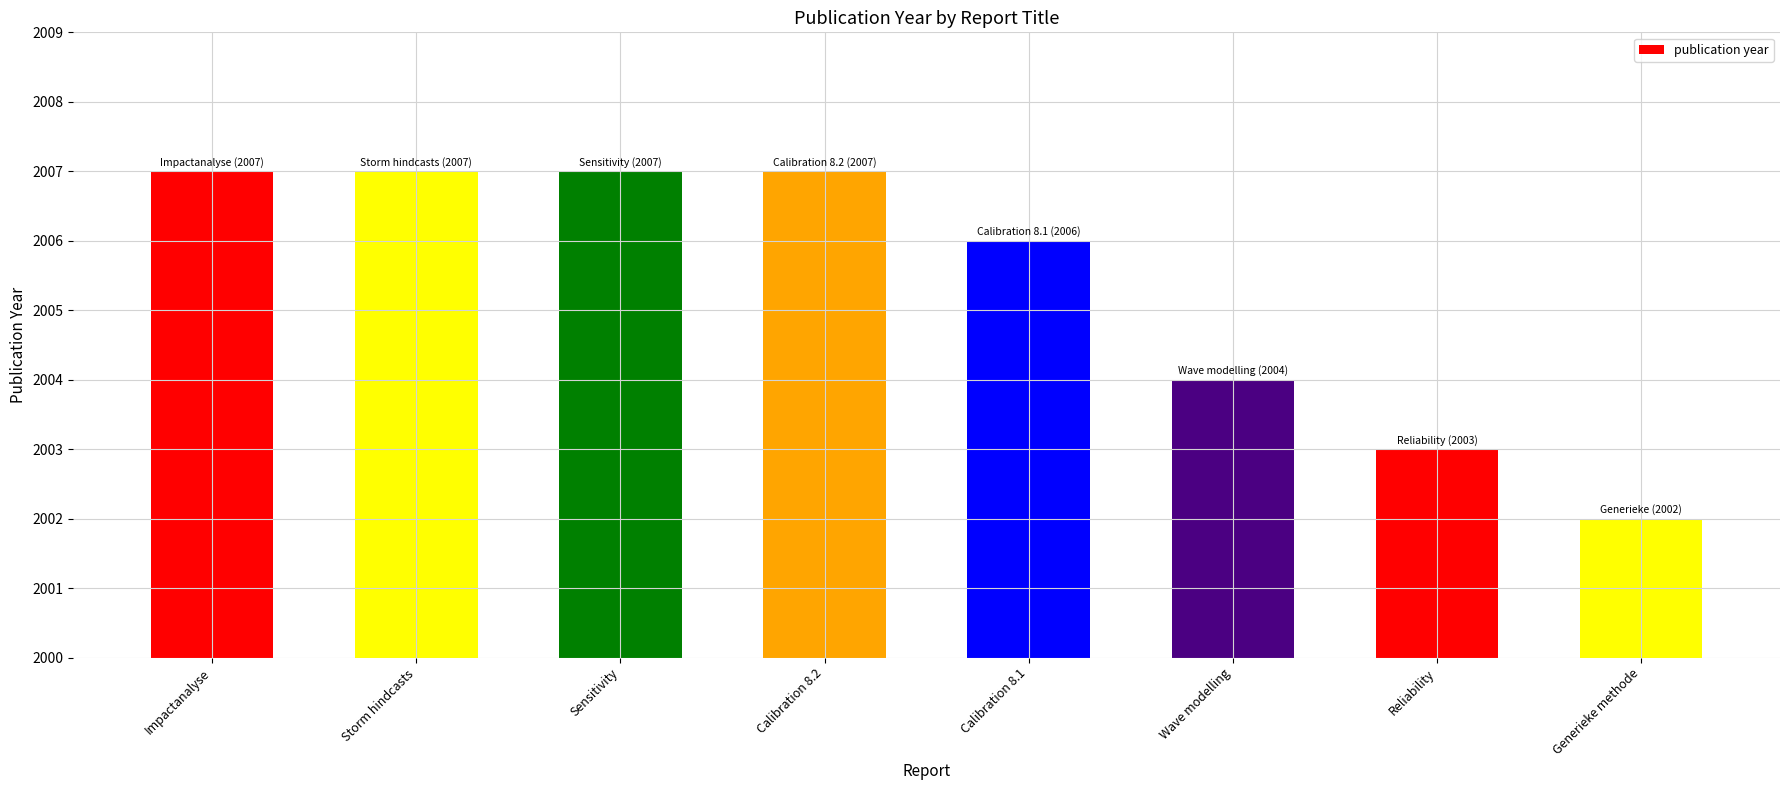

Count the values in the range 2004 to 2007.

6